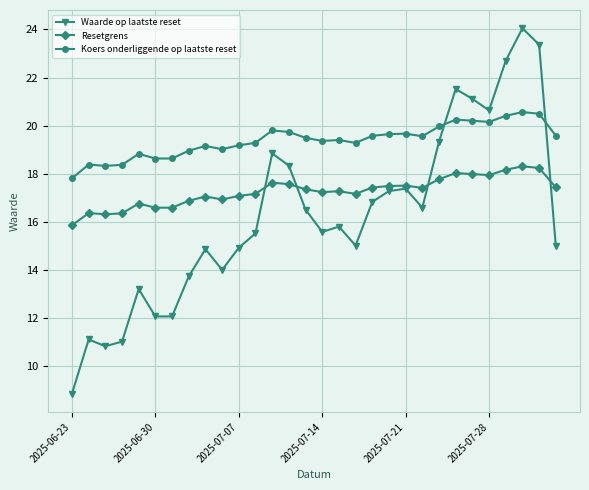

Which series has the largest total across all categories?

Koers onderliggende op laatste reset